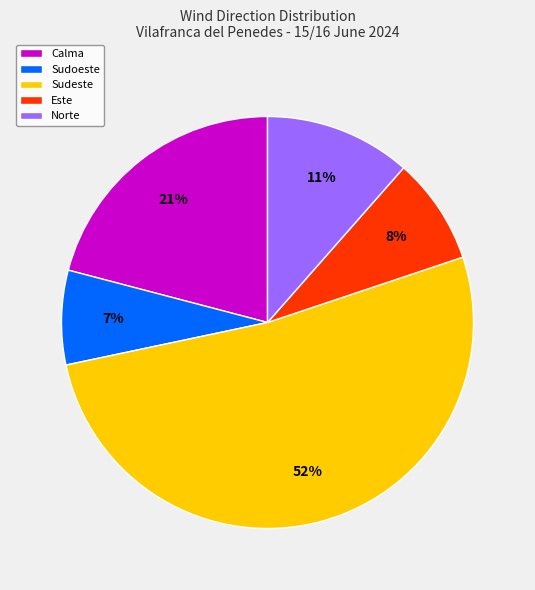

Does Sudeste account for over 50% of the chart?

Yes